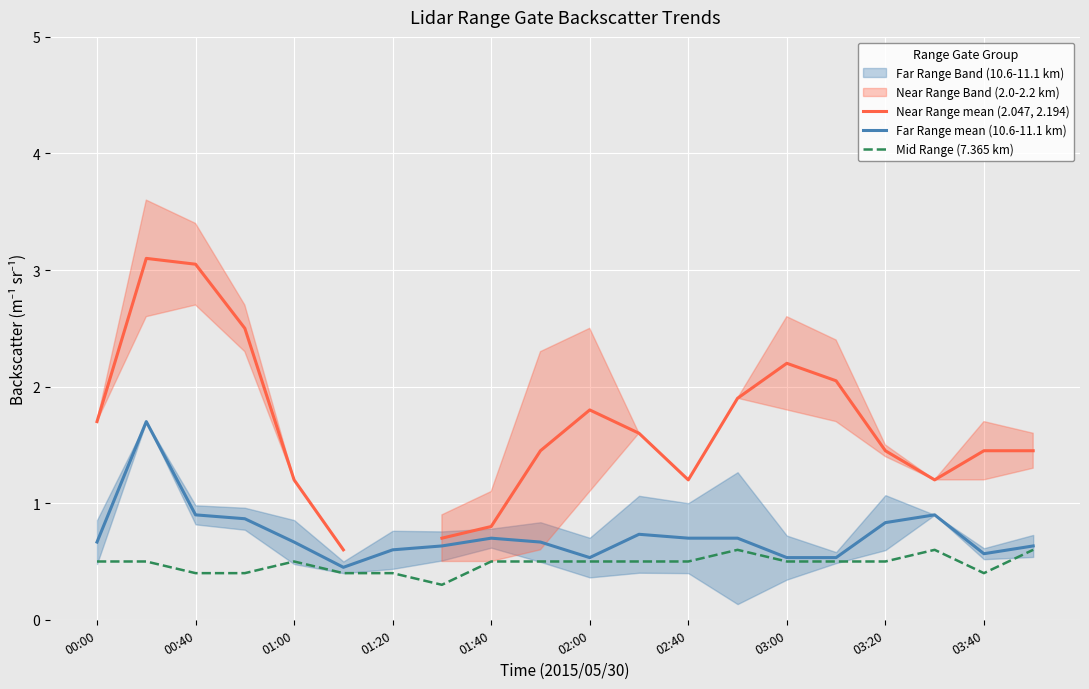

At how many categories does at least one series exceed 1?

16